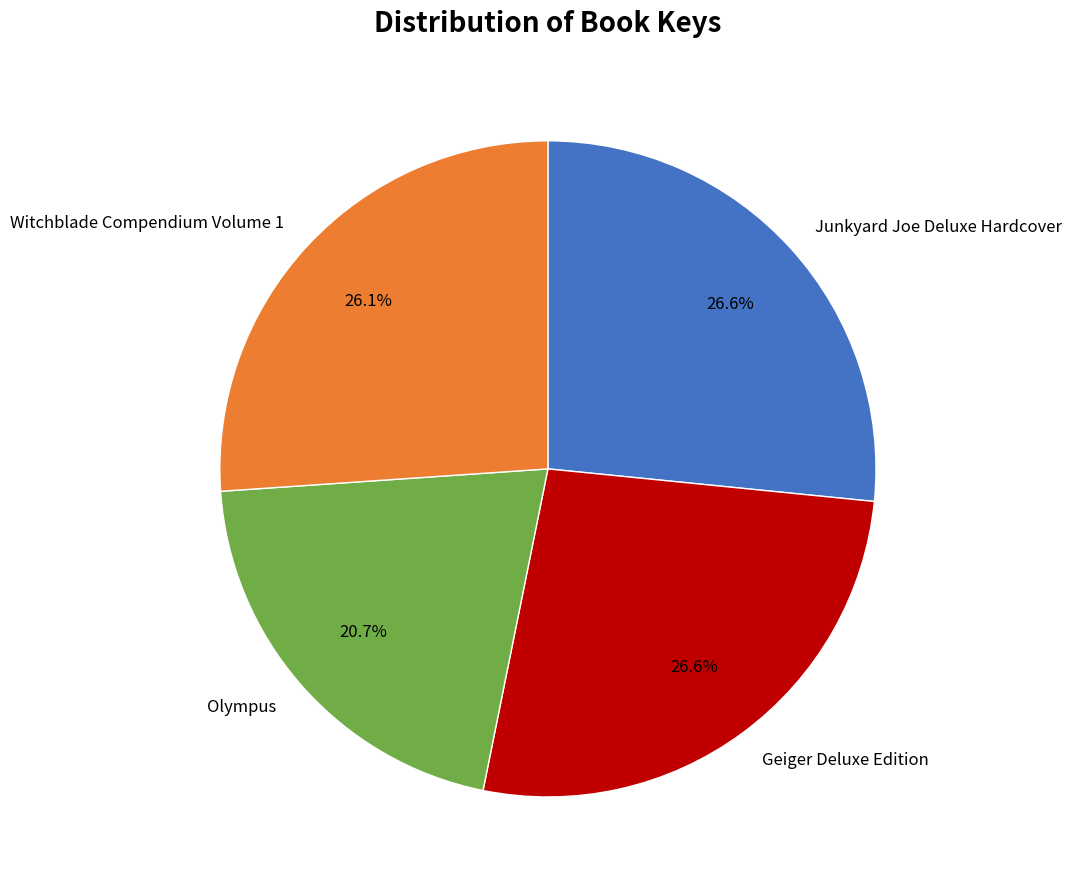

To the nearest percent, what percentage of the pie is Witchblade Compendium Volume 1?

26%